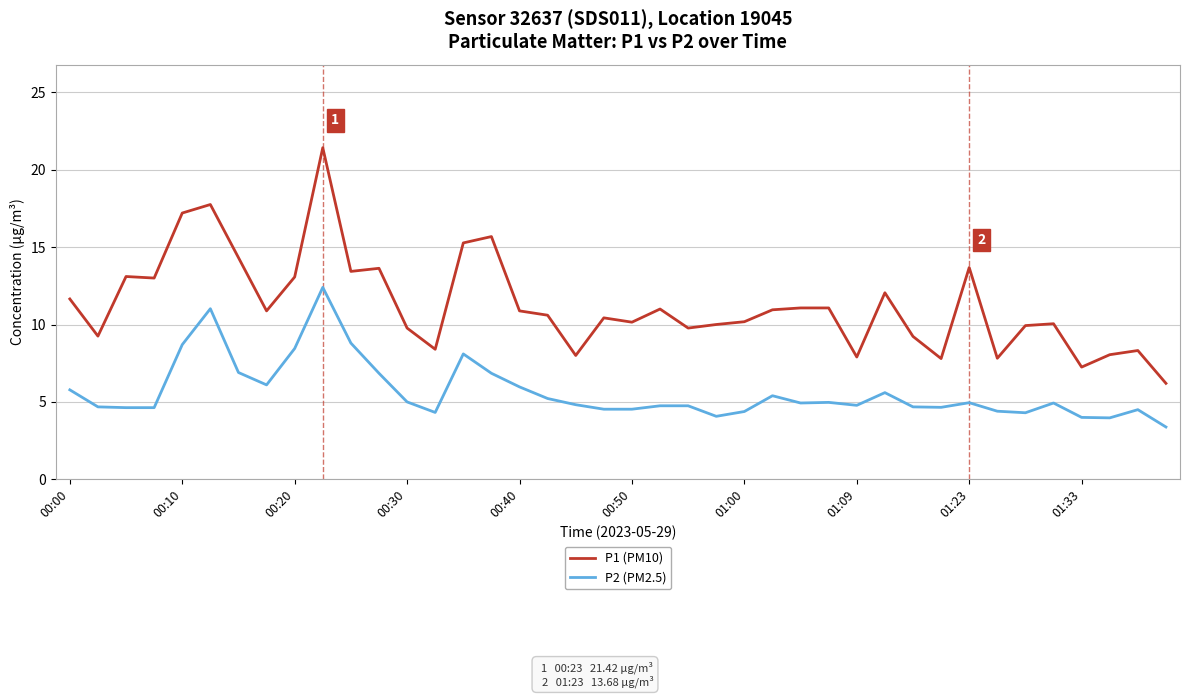

True or false: P2 (PM2.5) and P1 (PM10) cross at least once.

False